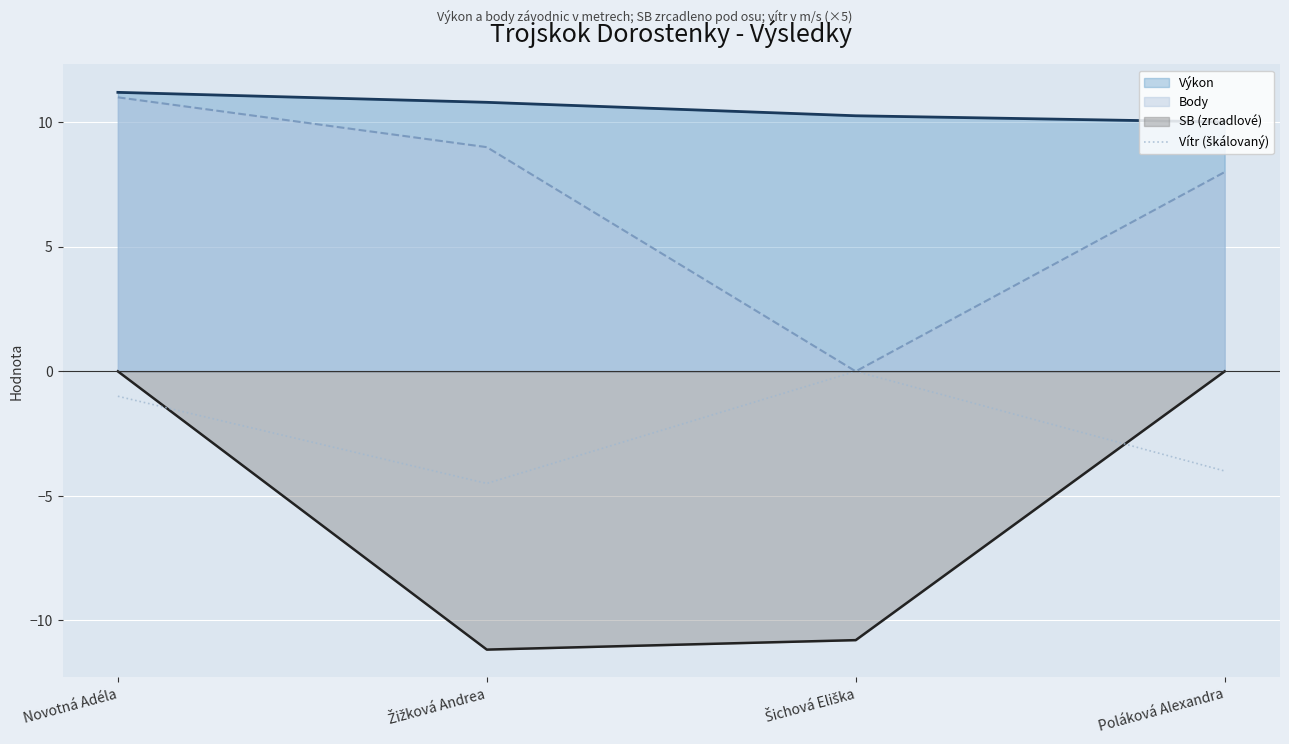

How many lines are shown in the chart?

4